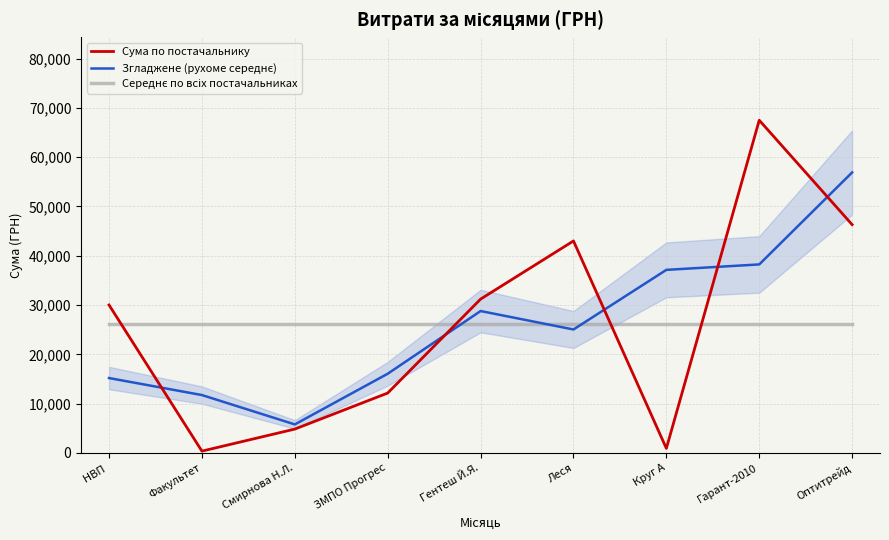

What is the lowest value of the Сума по постачальнику series?

365.0